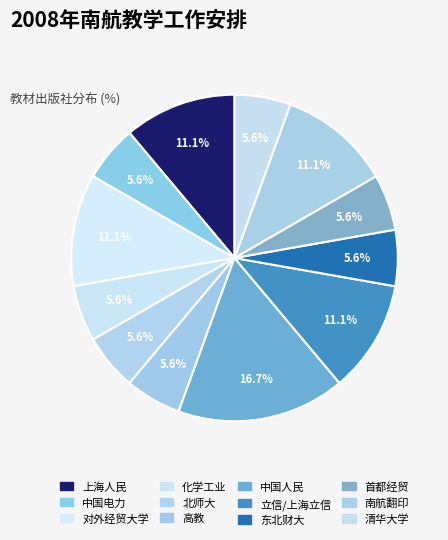

Count the number of slices in the pie.

12